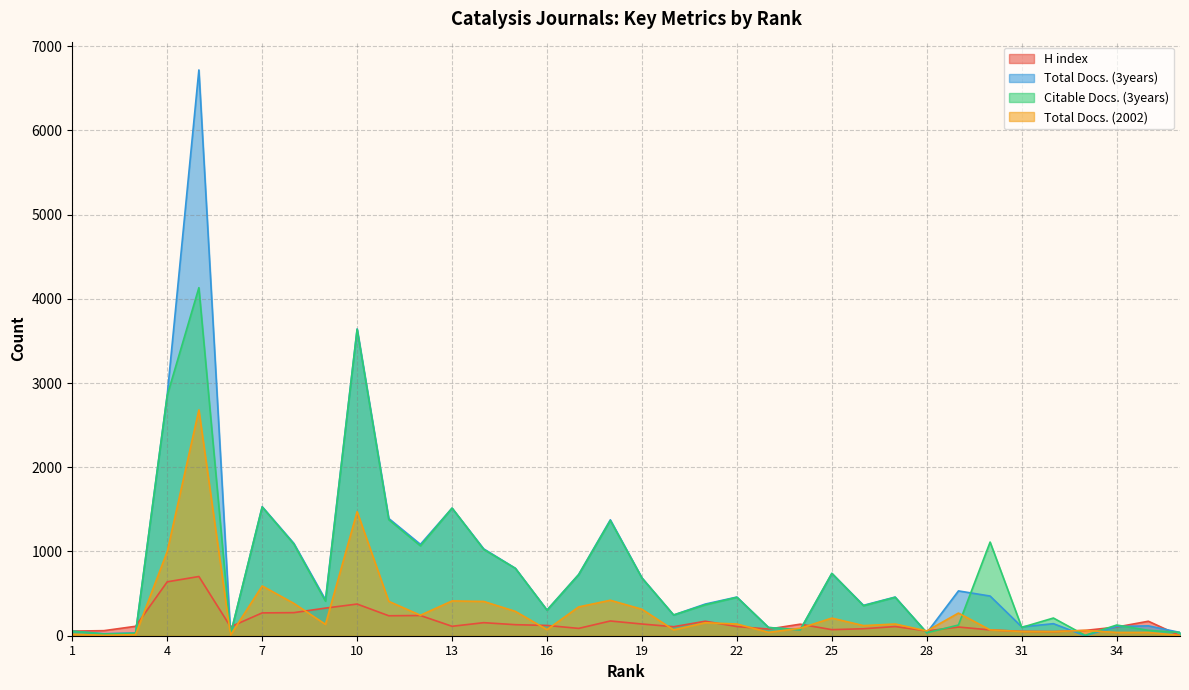

Which category has the highest value in the H index series?

5